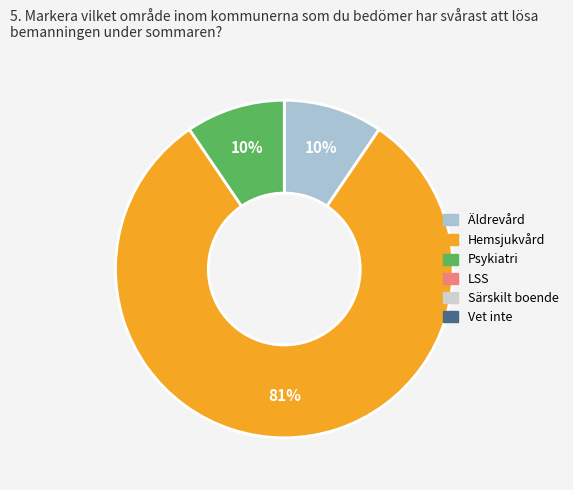

To the nearest percent, what is the average slice percentage?

33%